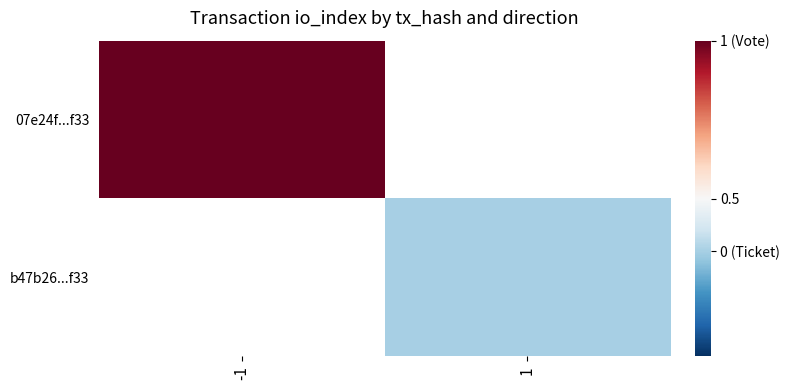

Which category has the lowest value across all series?

1